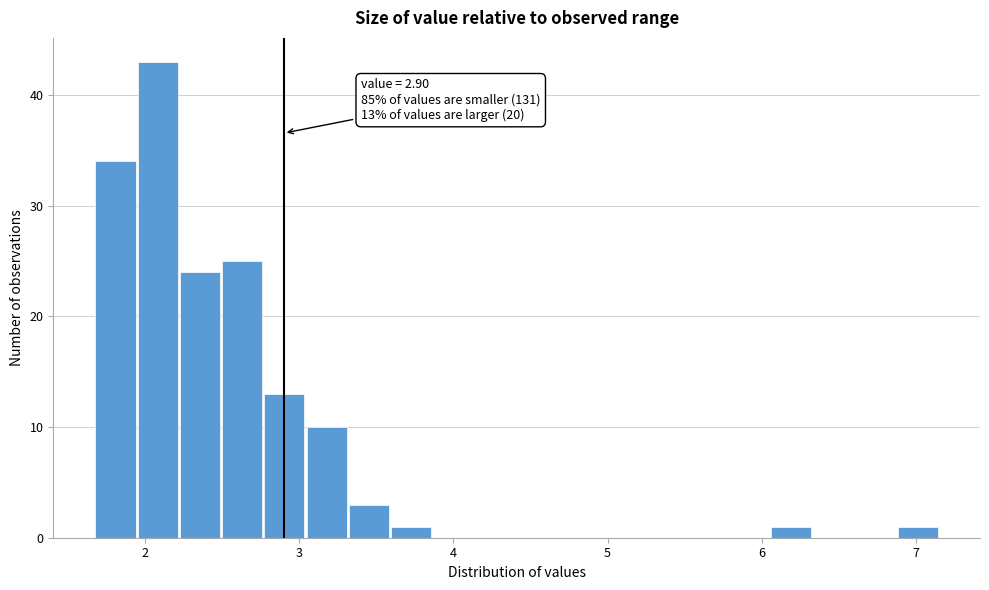

Read against the x-axis, roughly where is the centre of the tallest bar?

2.1